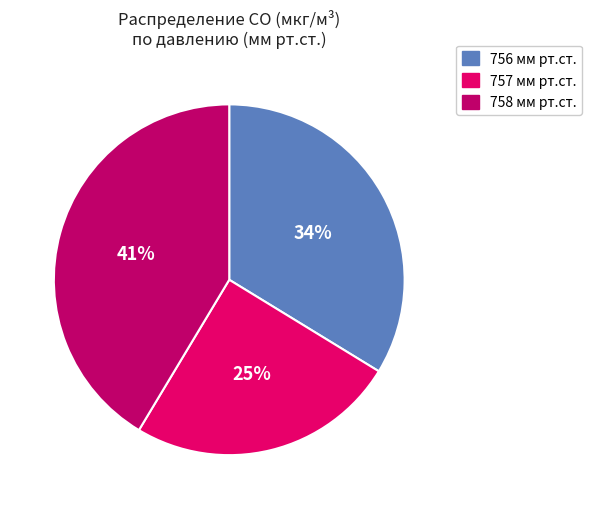

Count the number of slices in the pie.

3